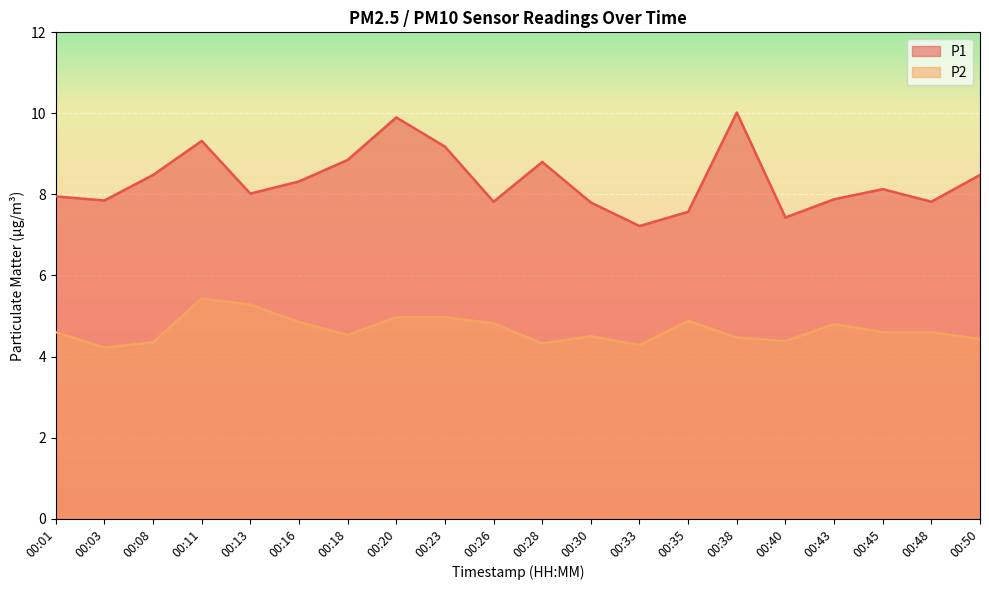

True or false: P2 and P1 cross at least once.

False